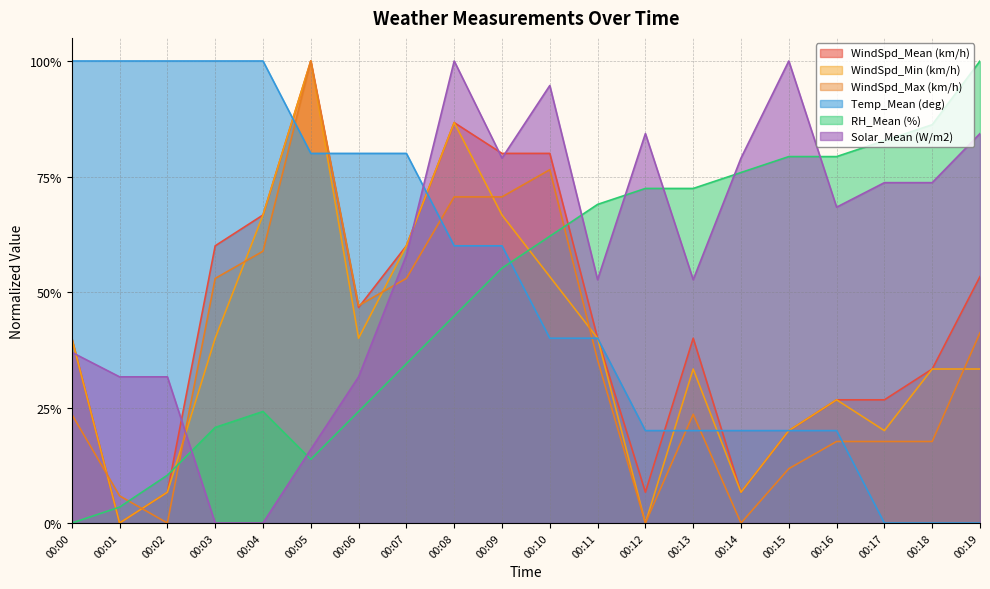

After their last crossing, which series has the higher values: RH_Mean (%) or Temp_Mean (deg)?

RH_Mean (%)